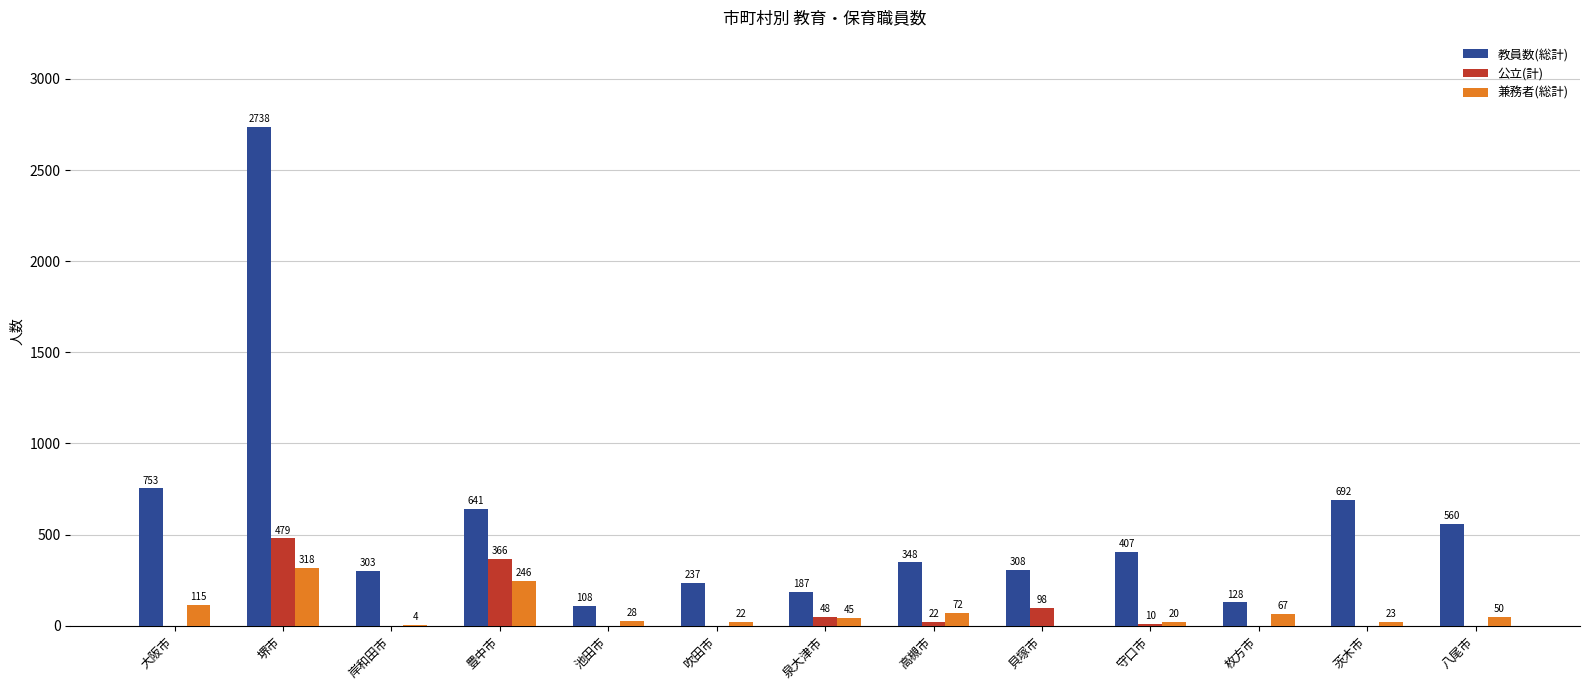

Is it true that 公立(計) equals 0 at 大阪市?

True